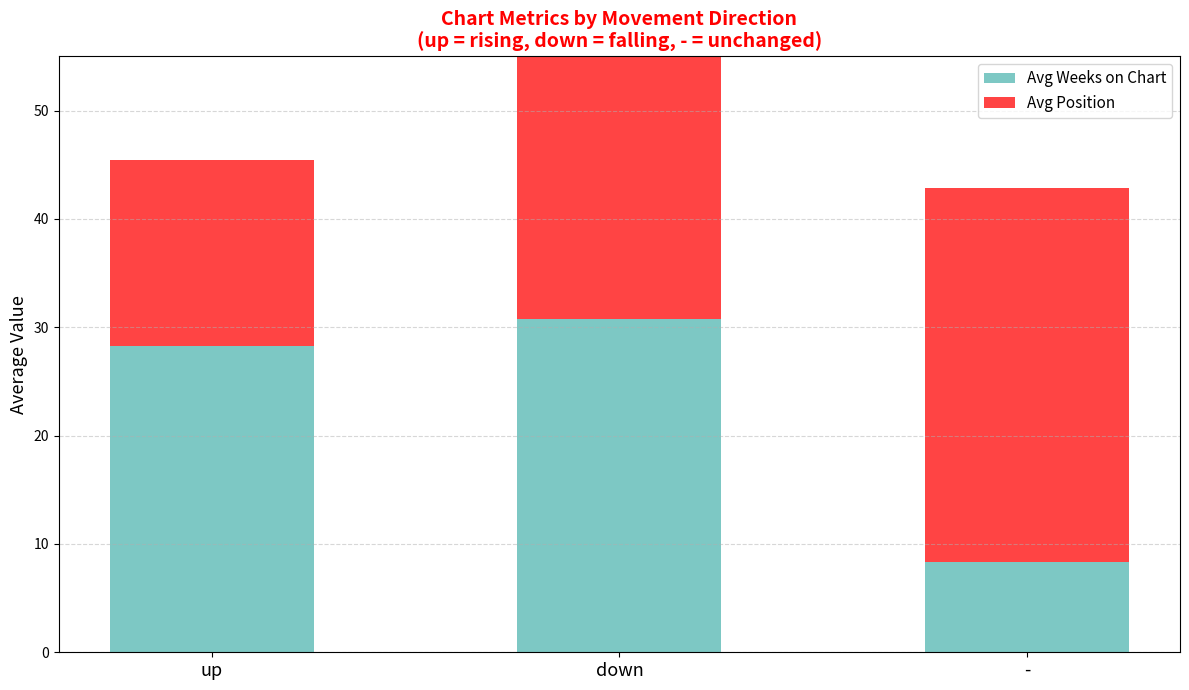

Which category has the highest value in the Avg Weeks on Chart series?

down